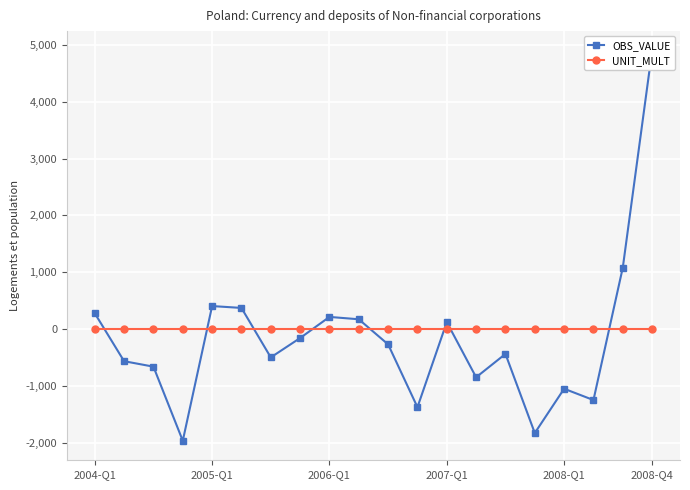

What is the maximum value for OBS_VALUE?

4901.1